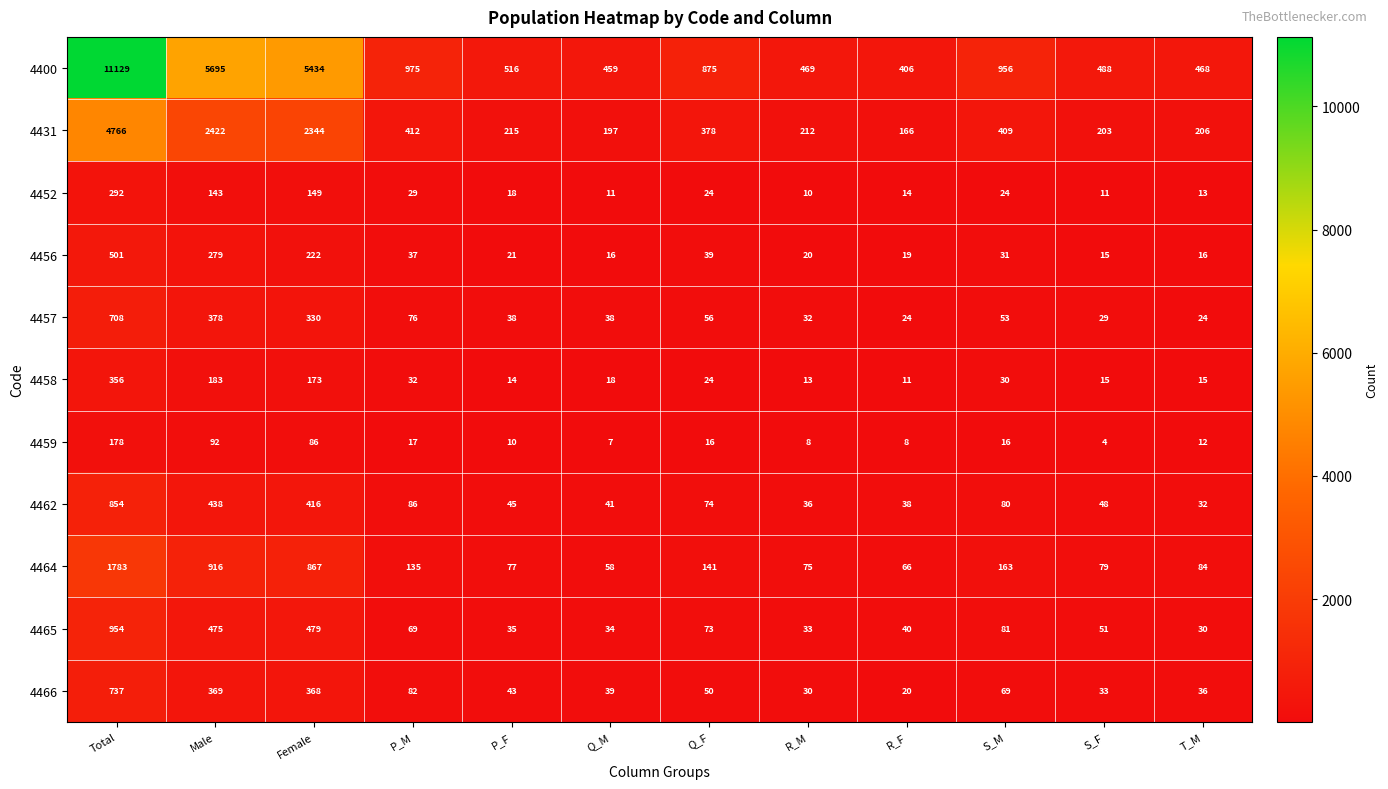

Rank the series by their maximum value, from highest to lowest.

4400, 4431, 4464, 4465, 4462, 4466, 4457, 4456, 4458, 4452, 4459